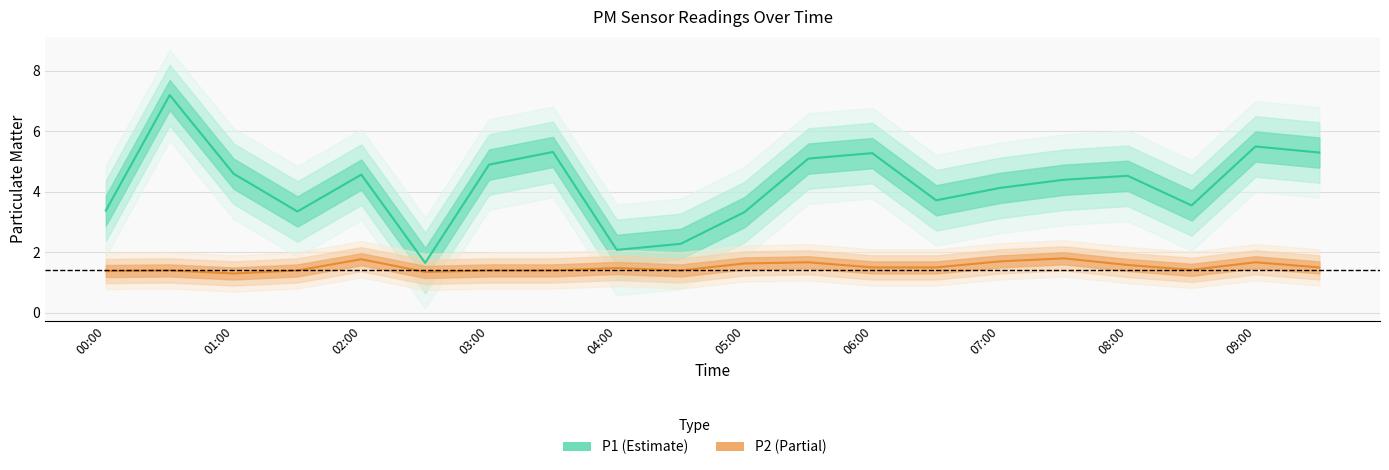

True or false: P1 (Estimate) and P2 (Partial) cross at least once.

False